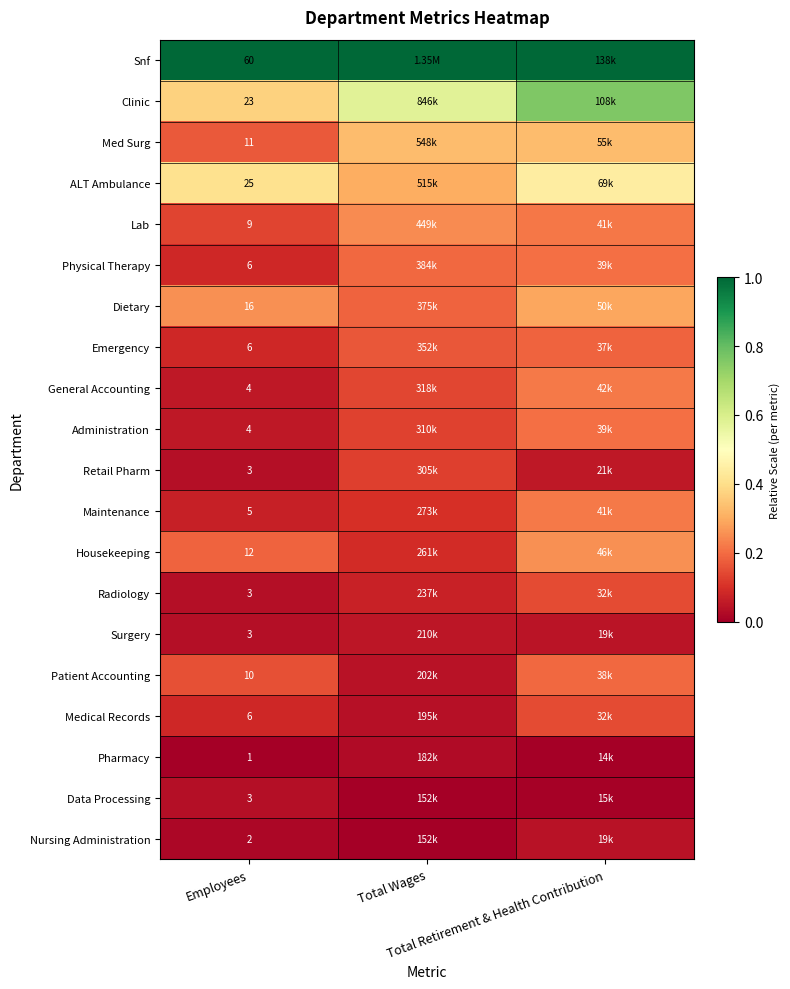

How many series are shown in this chart?

20